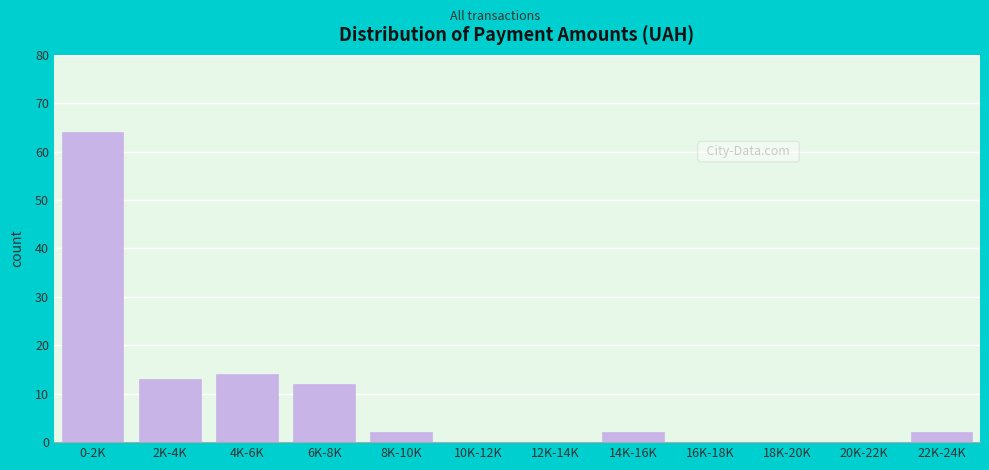

Reading left to right, what are all the values shown in this chart?

0-2K=64	2K-4K=13	4K-6K=14	6K-8K=12	8K-10K=2	10K-12K=0	12K-14K=0	14K-16K=2	16K-18K=0	18K-20K=0	20K-22K=0	22K-24K=2